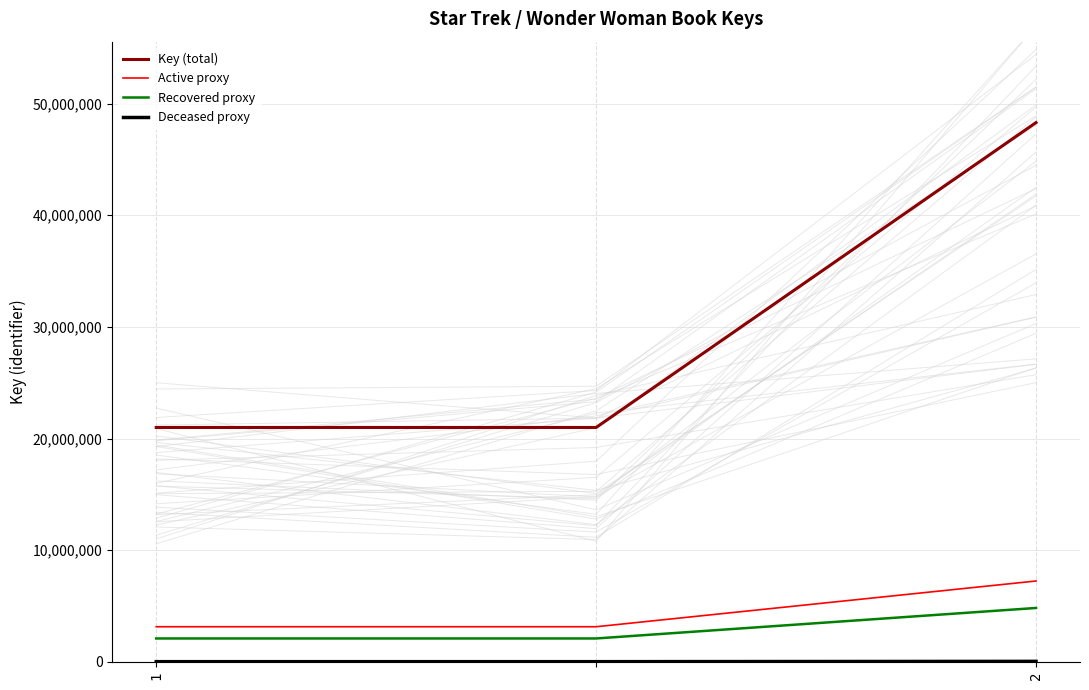

What is the highest value of the Deceased proxy series?

48305.1